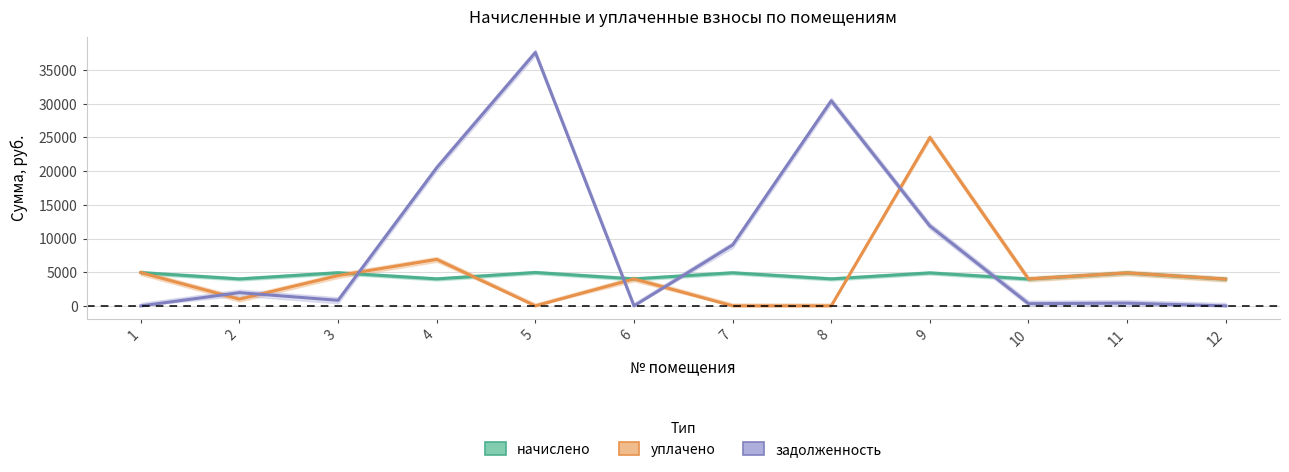

Which category has the highest value in the начислено series?

5